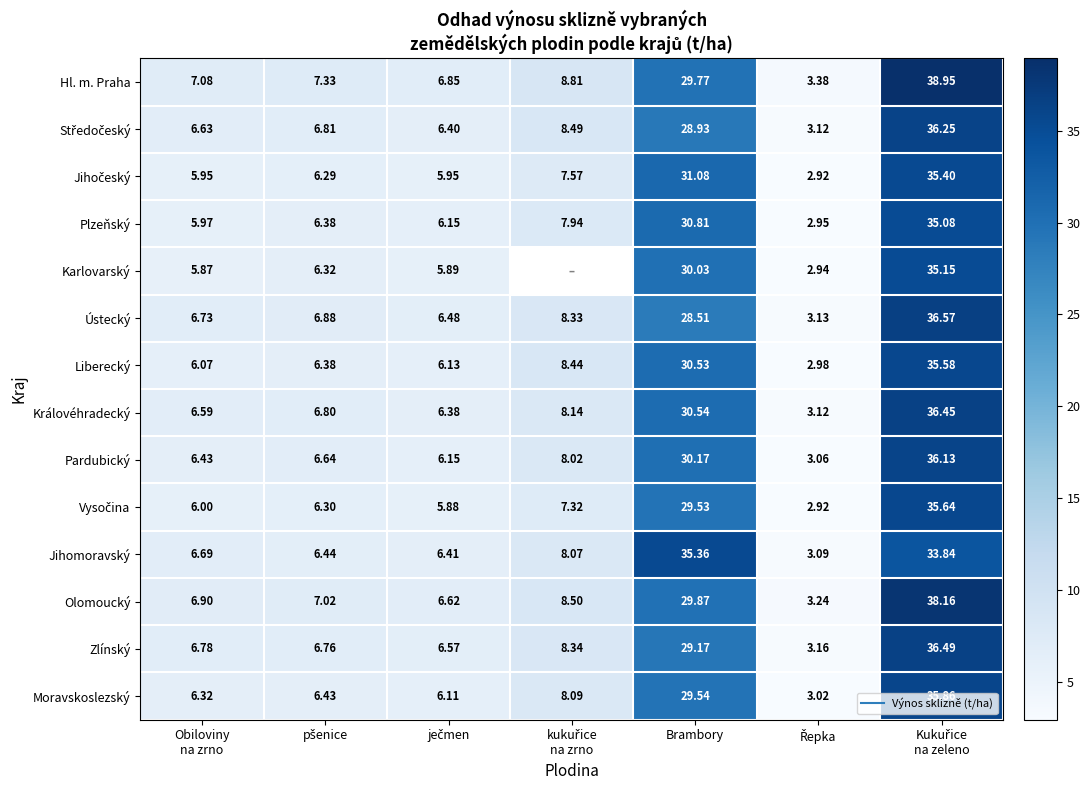

What is the sum of all Jihočeský values?

95.2